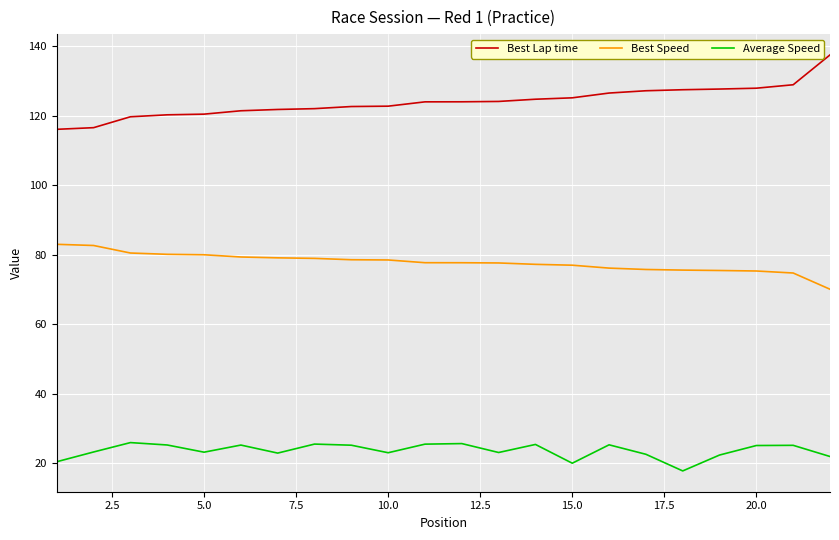

True or false: Average Speed and Best Speed intersect in this chart.

False